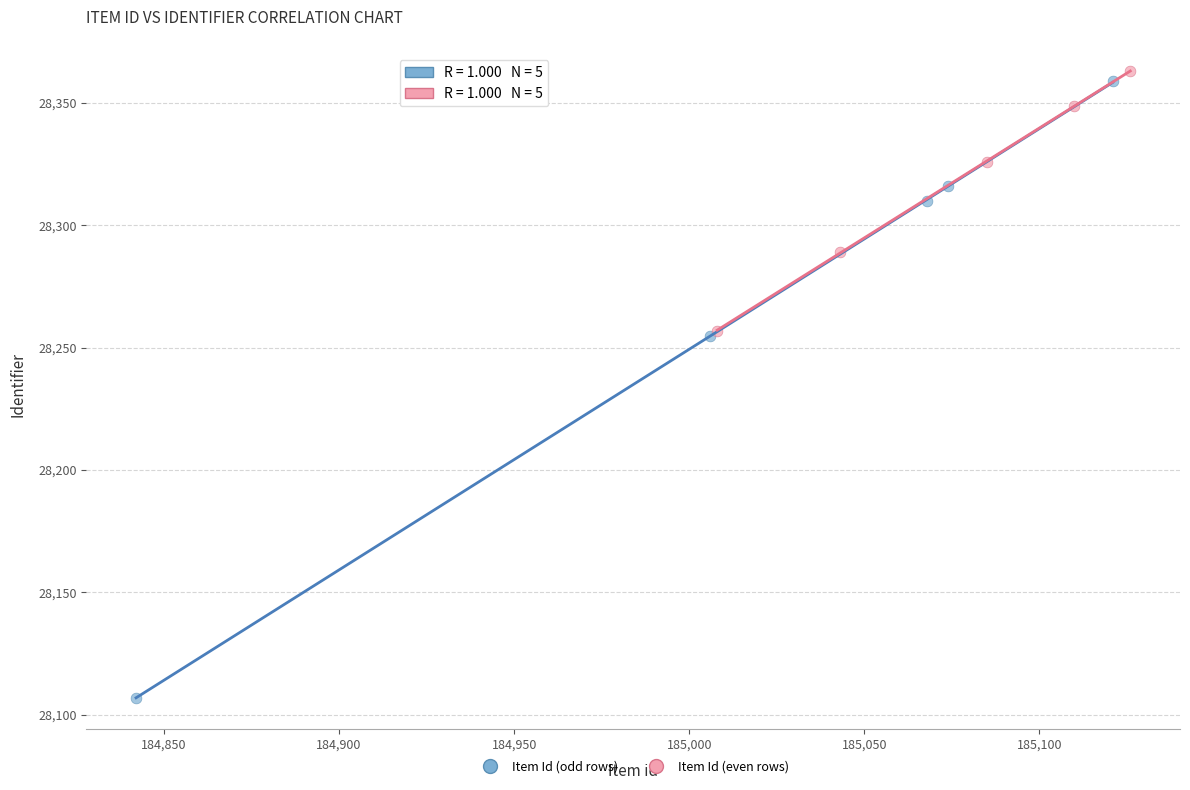

Which series reaches the maximum Y coordinate?

Item Id (even rows)